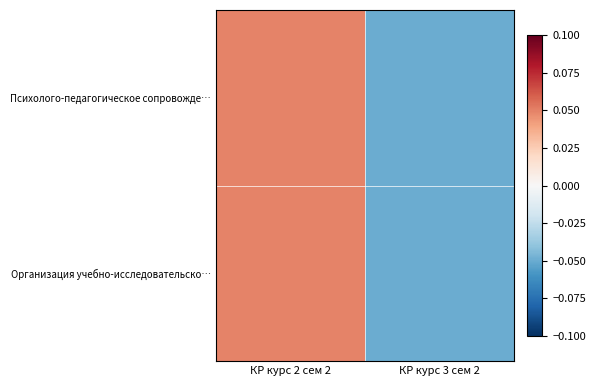

Rank the series at КР курс 3 сем 2 from lowest to highest value.

Психолого-педагогическое сопровожде…, Организация учебно-исследовательско…